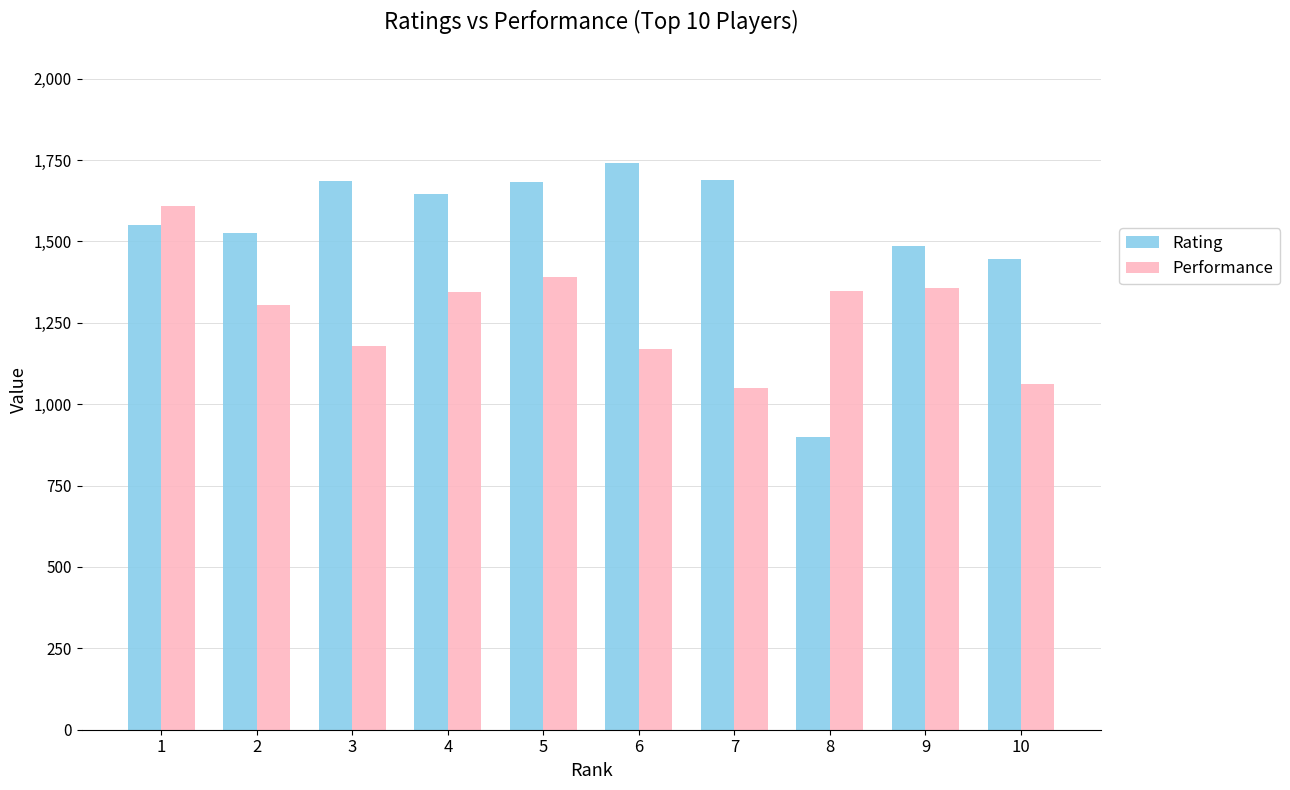

What is the difference between the highest and lowest values at 5?

289